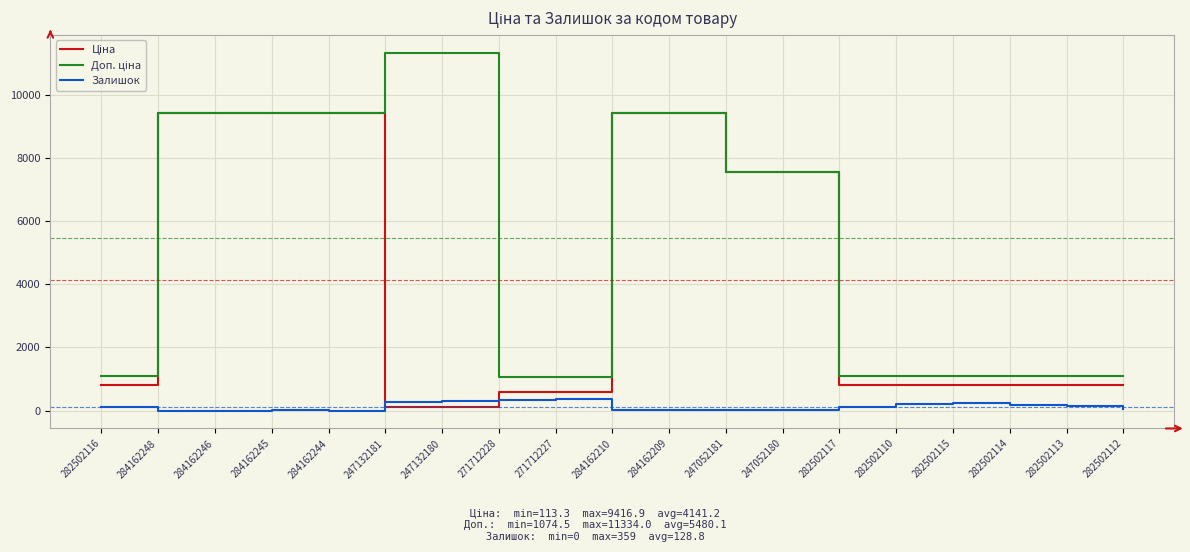

The value of Залишок at 284162246 is 0.0. True or false?

True